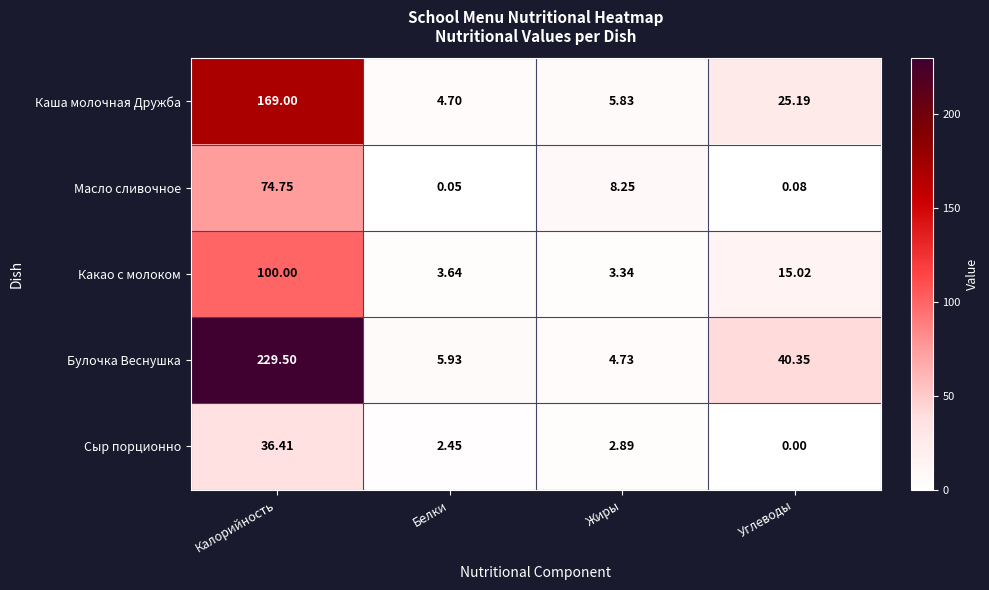

Which category has the lowest value across all series?

Углеводы